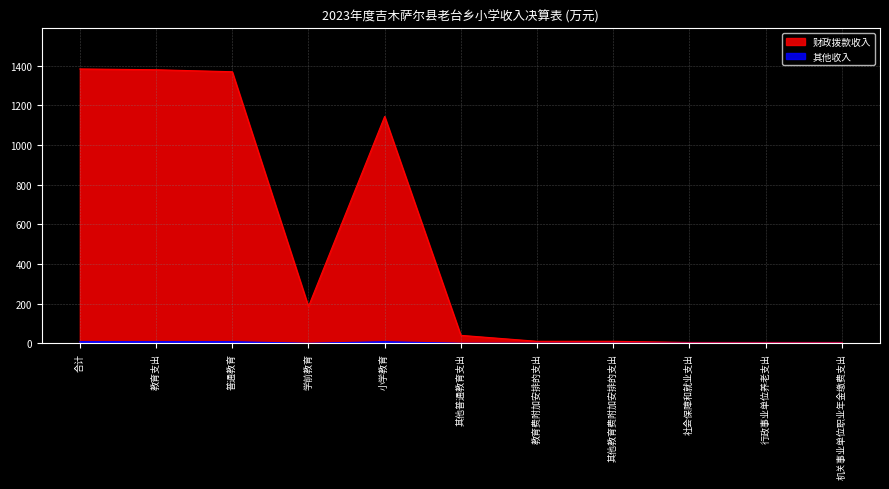

The value of 其他收入 at 合计 is 1.8. True or false?

False